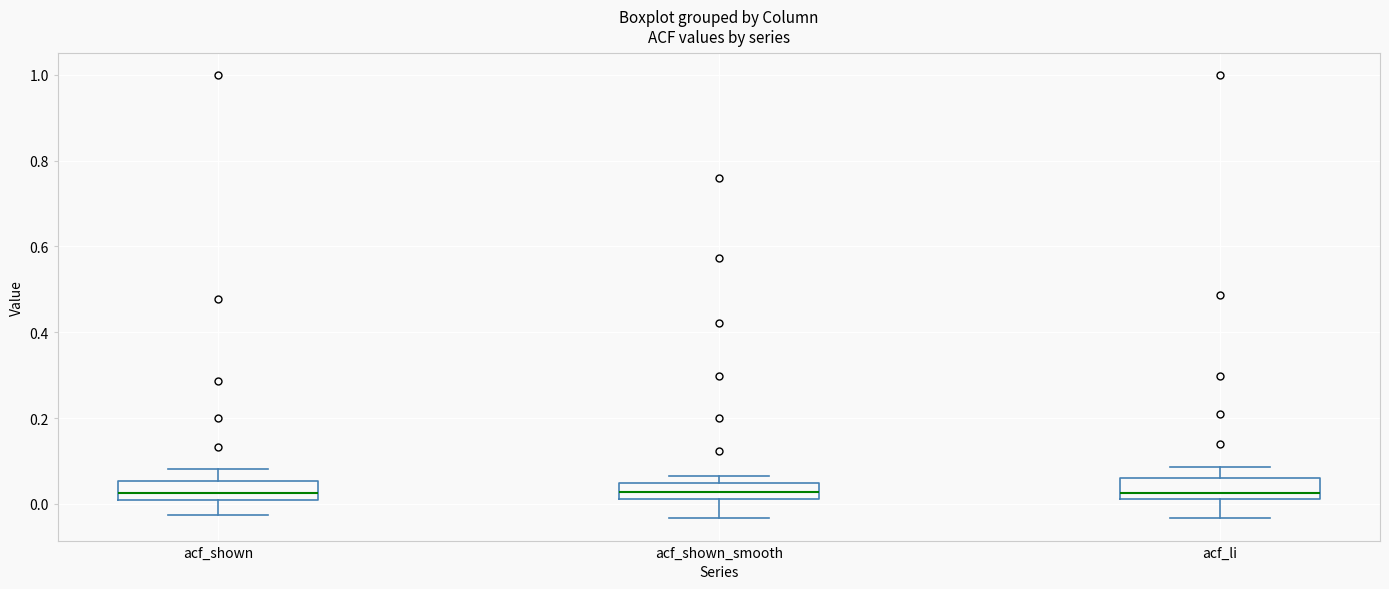

Reading left to right, read every box against the y-axis: the position of its median line, the range the box covers, and the ends of its whiskers. The values are not printed on the chart, so give them approximately, as read against the axis.

acf_shown: median 0.02, box 0.00 to 0.06, whiskers -0.02 to 0.08
acf_shown_smooth: median 0.02 (inside the box), box 0.02 to 0.04, whiskers -0.04 to 0.06
acf_li: median 0.02 (just above the box's lower edge), box 0.02 to 0.06, whiskers -0.04 to 0.08